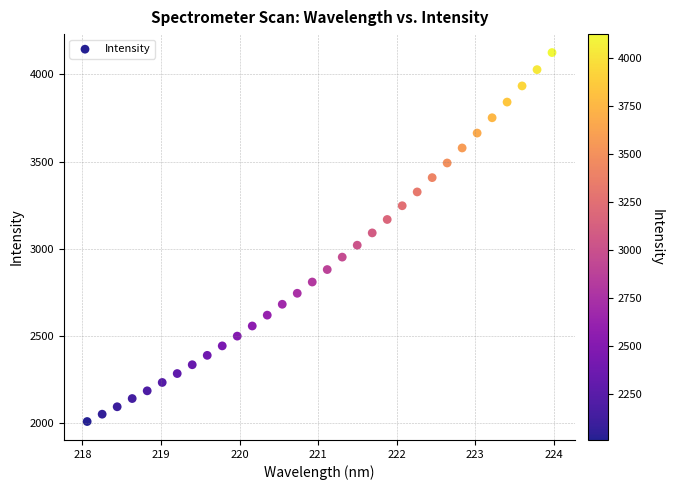

What is the range of Y values (max minus min)?

2114.9